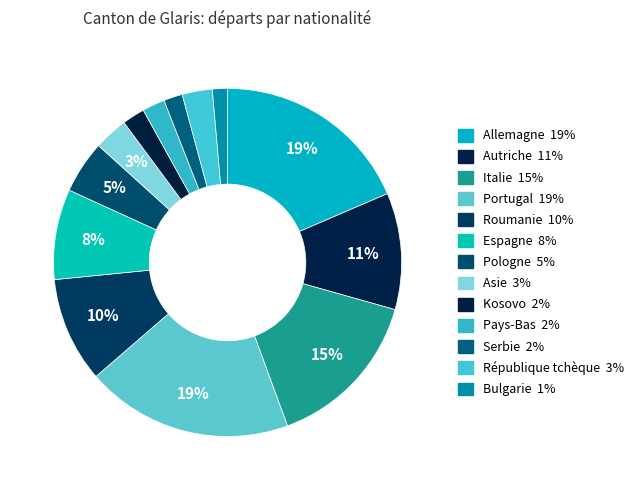

How many segments does this pie chart have?

13